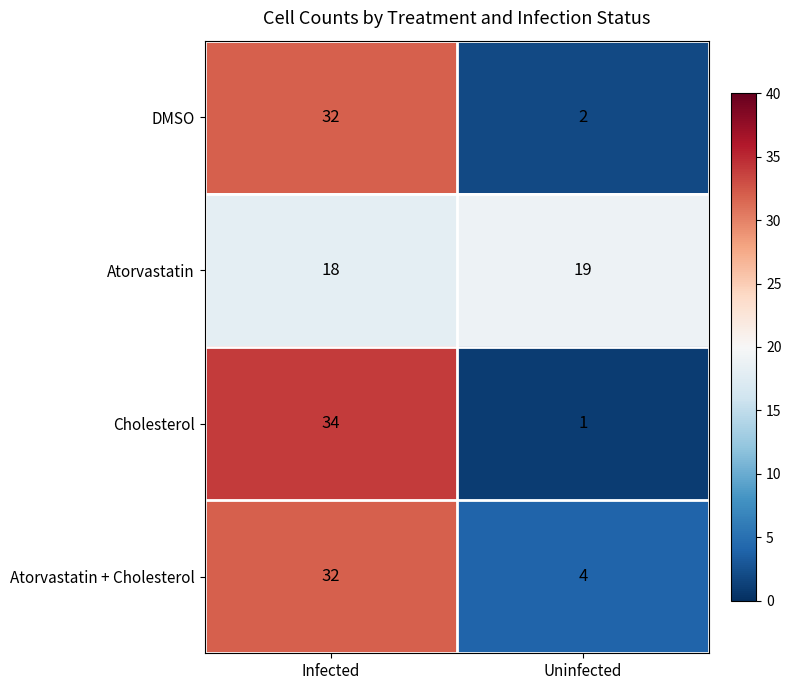

What is the approximate value of Atorvastatin + Cholesterol at Infected, to the nearest 5?

30